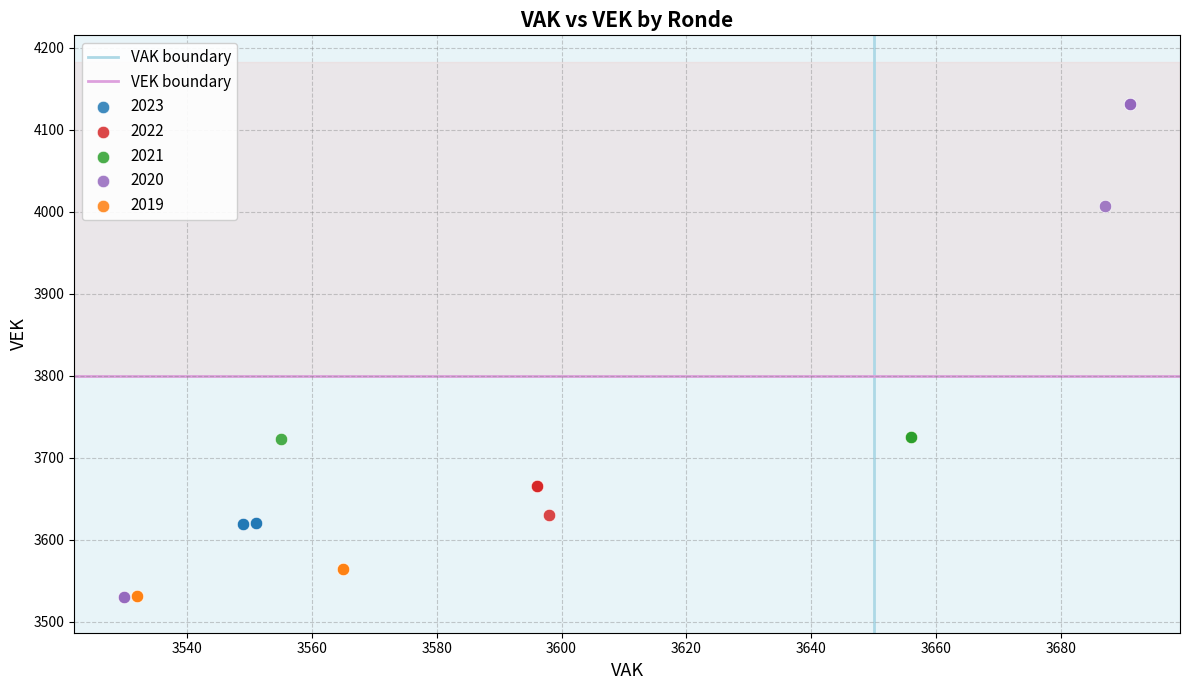

Which series has the widest spread of Y values?

2020